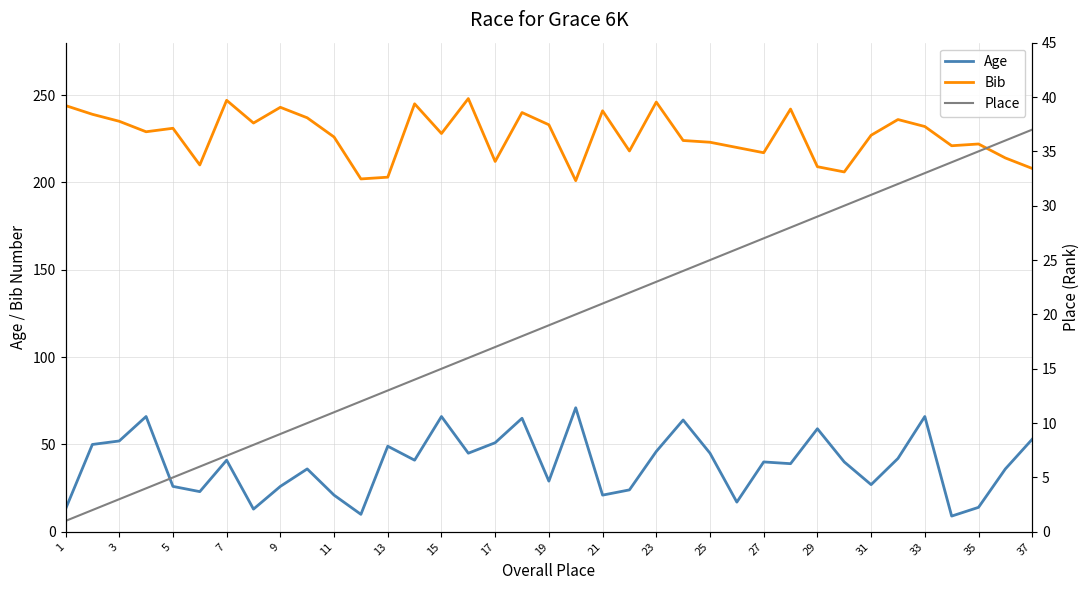

The value of Bib at 33 is 232. True or false?

True